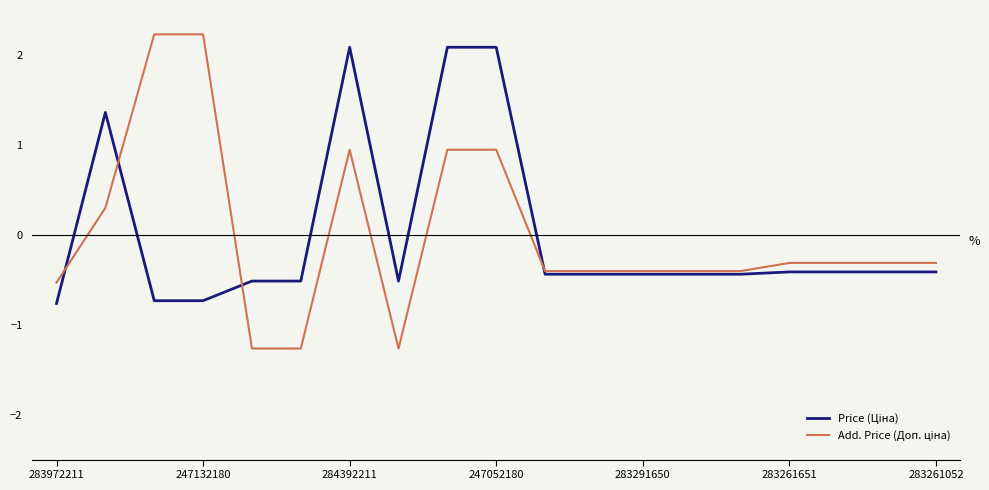

What is the maximum value shown in the chart?

2.2